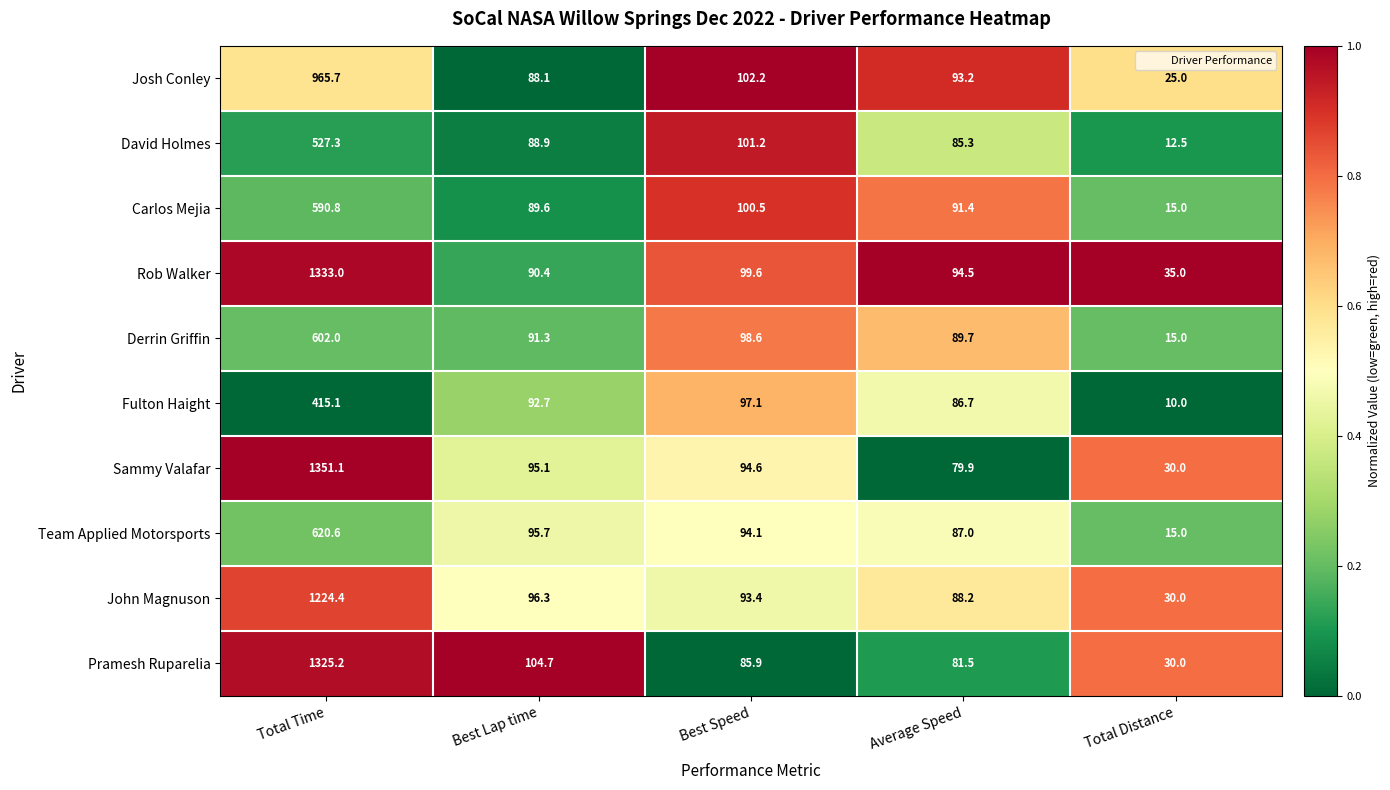

Which series has the largest range (max minus min)?

Sammy Valafar